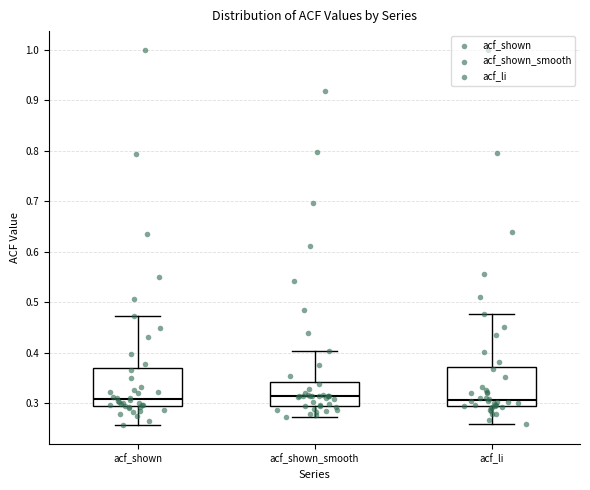

Where does the median line of the box for acf_shown sit on the y-axis? The values are not printed on the chart, so give them approximately, as read against the axis.

0.31